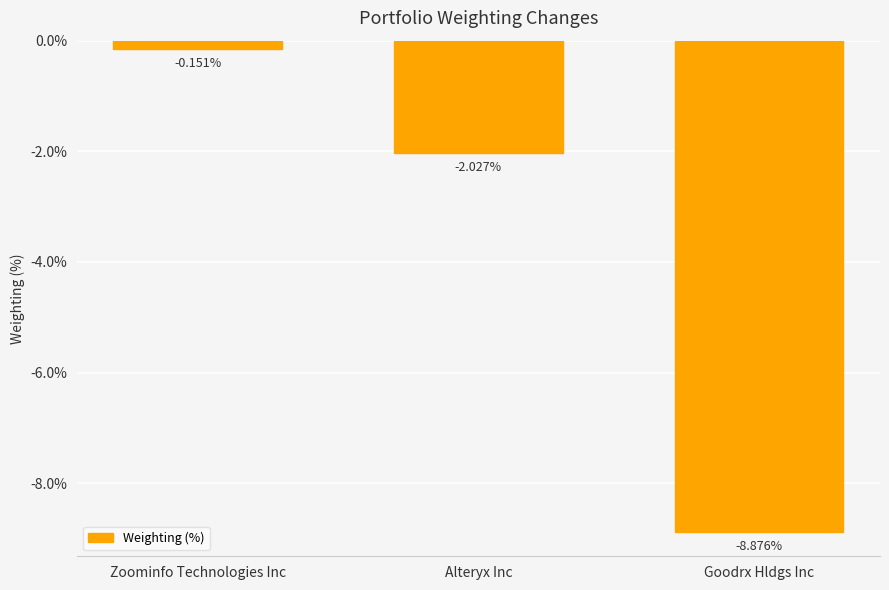

What is the change in value from Alteryx Inc to Goodrx Hldgs Inc?

-6.8